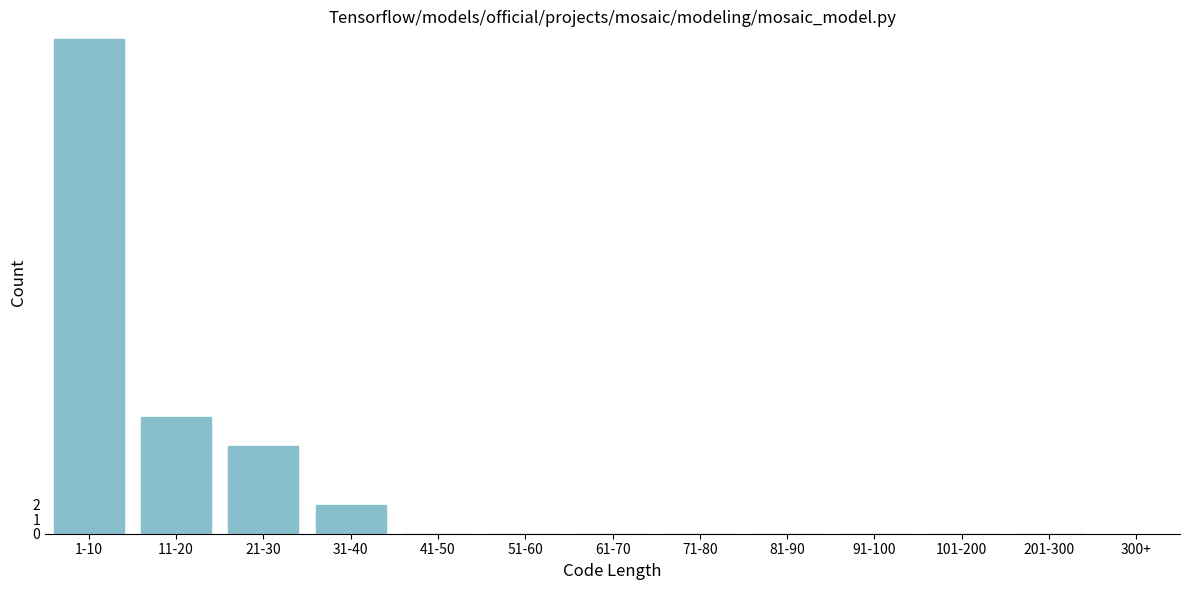

Reading right to left, list all the values displayed in this chart.

201-300=0	101-200=0	91-100=0	81-90=0	71-80=0	61-70=0	51-60=0	41-50=0	31-40=2	21-30=6	11-20=8	1-10=34